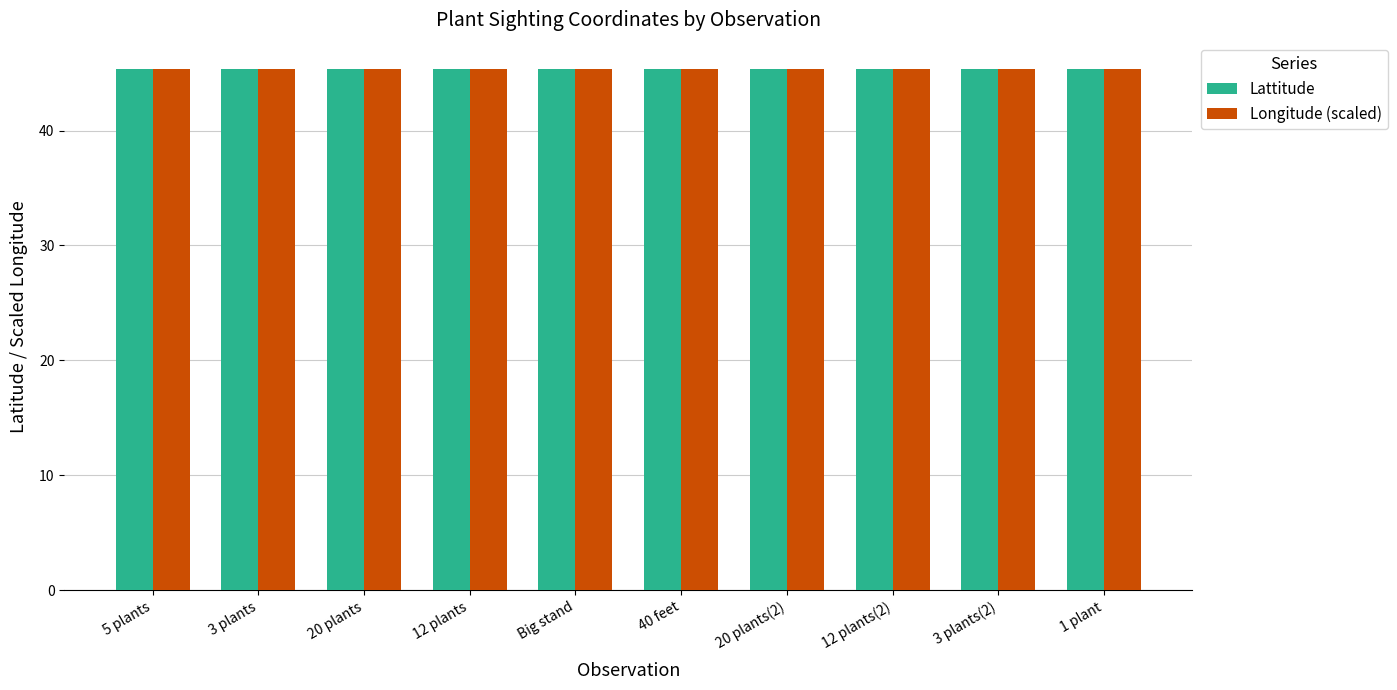

Are the bars horizontal?

No